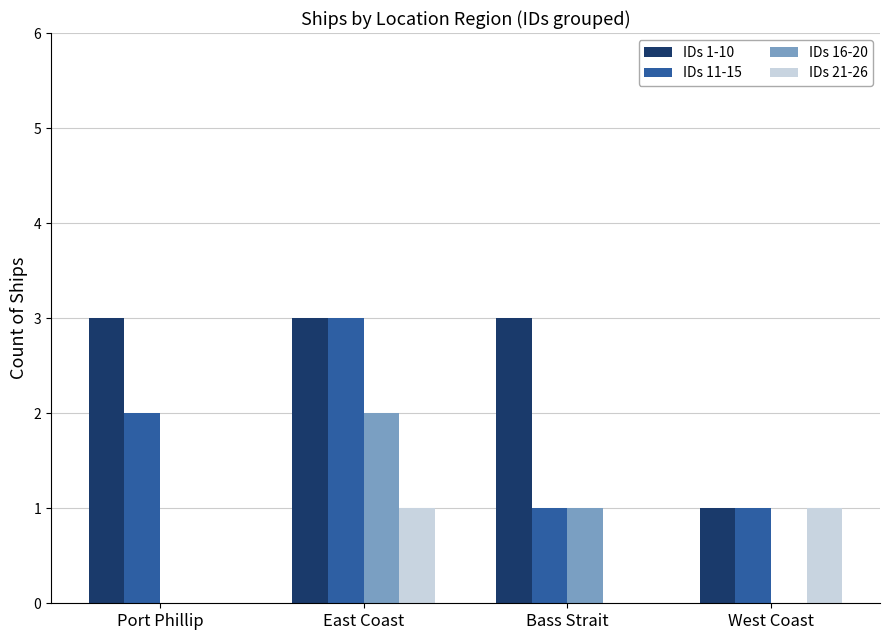

The value of IDs 16-20 at Port Phillip is 1. True or false?

False